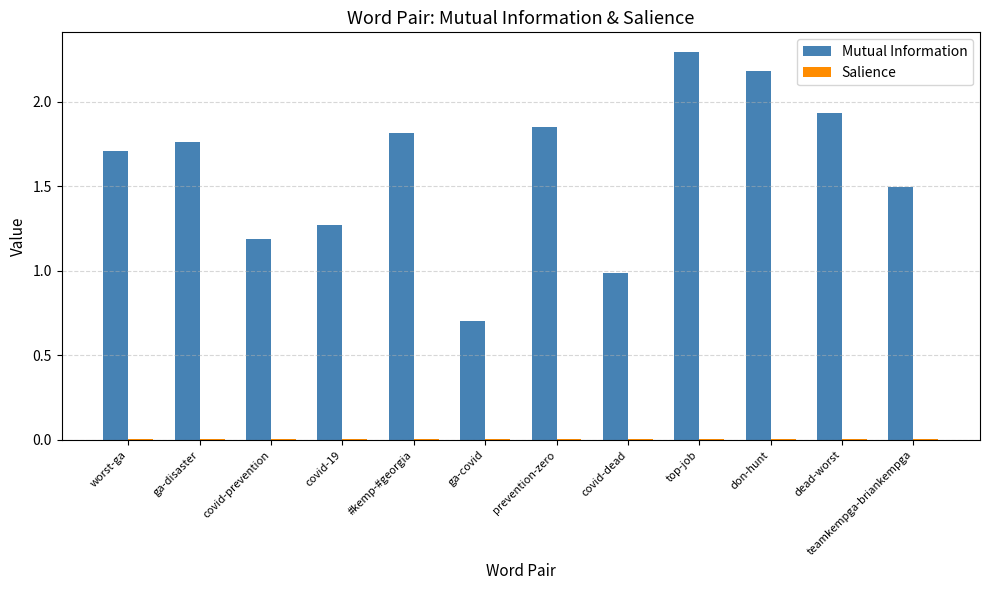

The value of Mutual Information at covid-dead is 0.4. True or false?

False